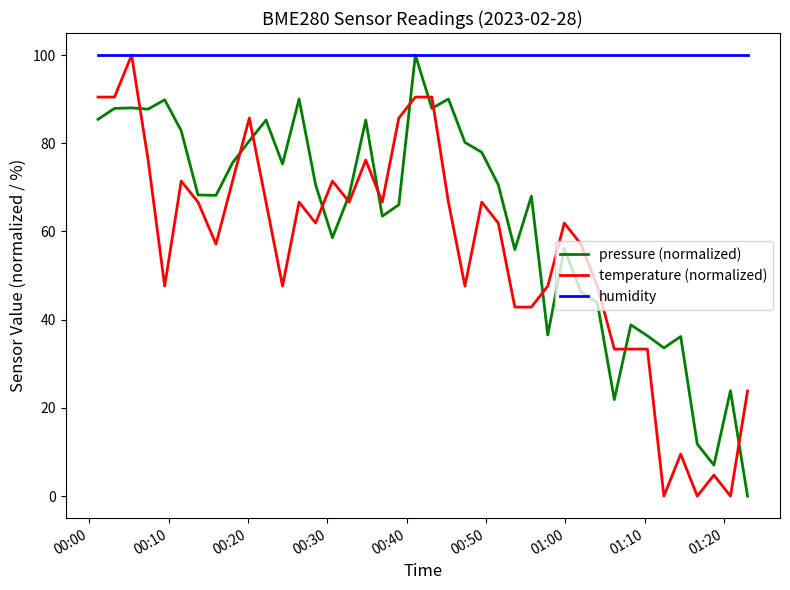

Which series has the largest total across all categories?

humidity